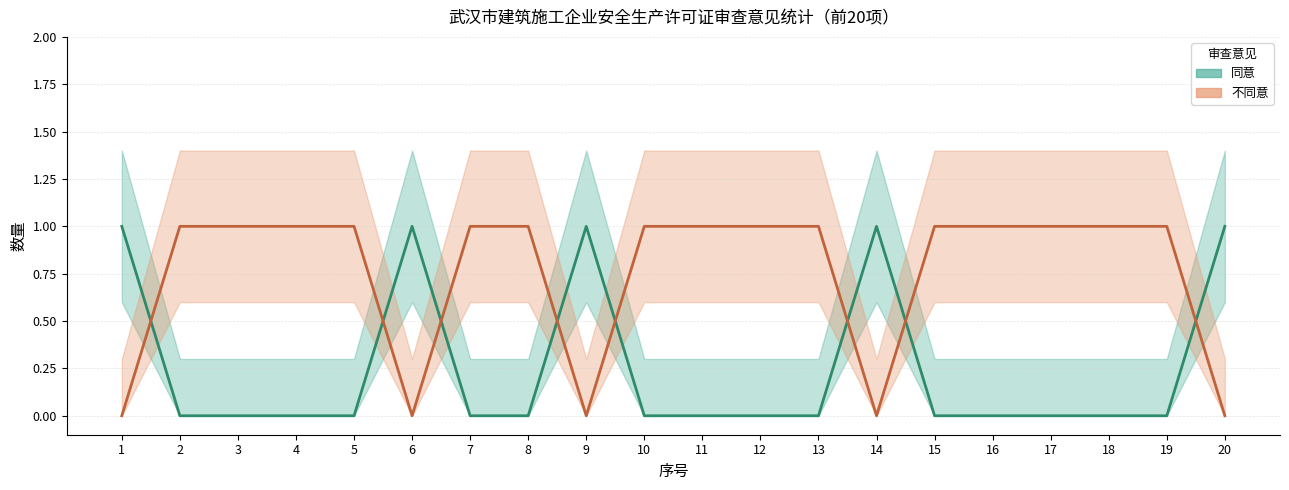

Between 7 and 15, which is larger?

7